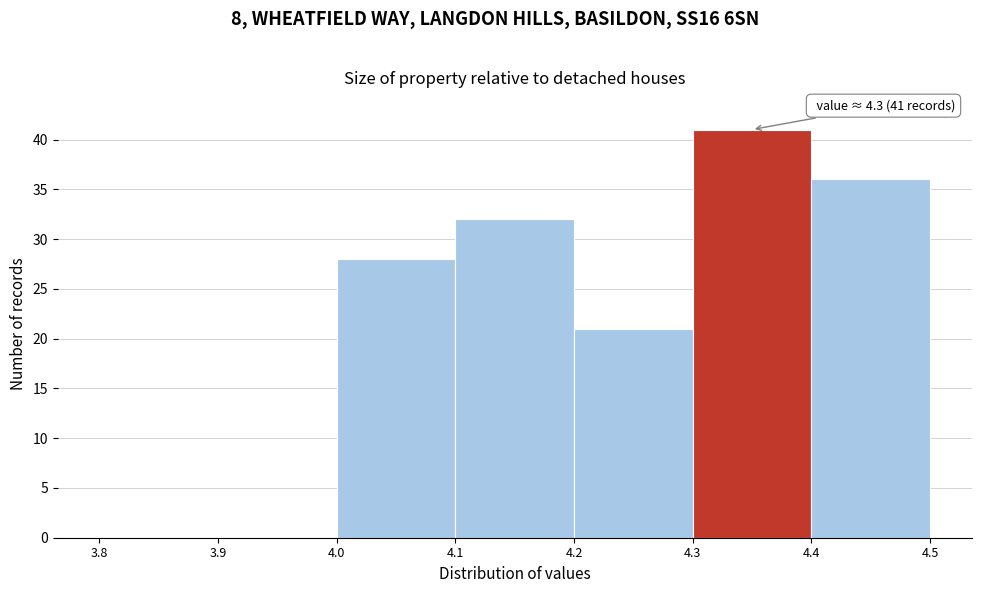

Which range on the x-axis has the tallest bar?

4.3 to 4.4